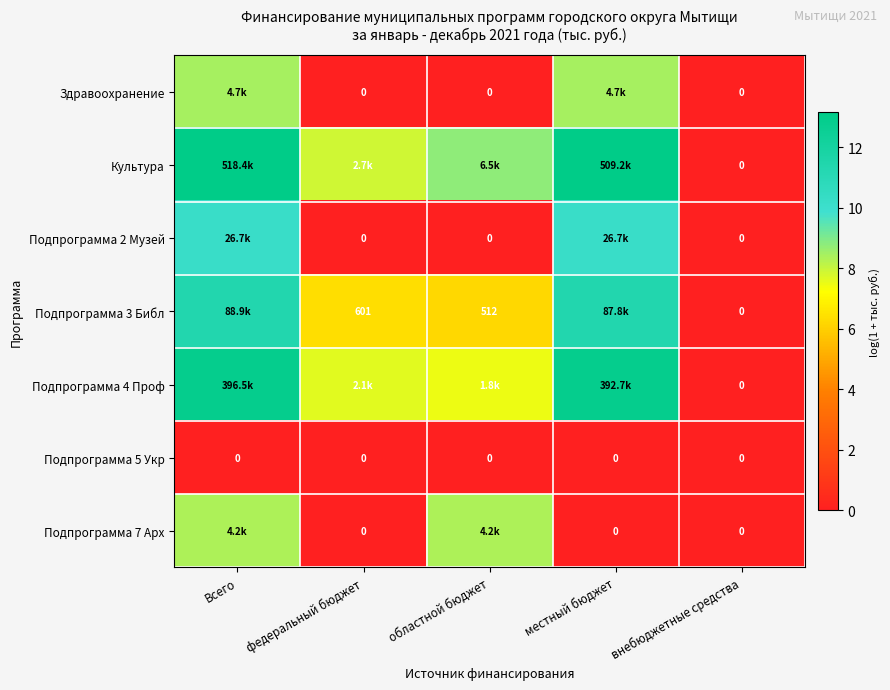

Is the value of Здравоохранение at внебюджетные средства greater than the value of Подпрограмма 3 Библ at федеральный бюджет?

No